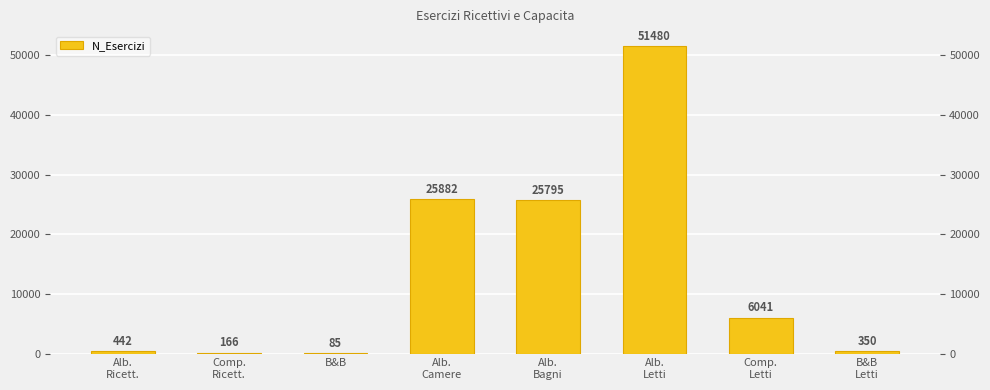

Is it true that the value at Alb.
Letti is 51480?

True